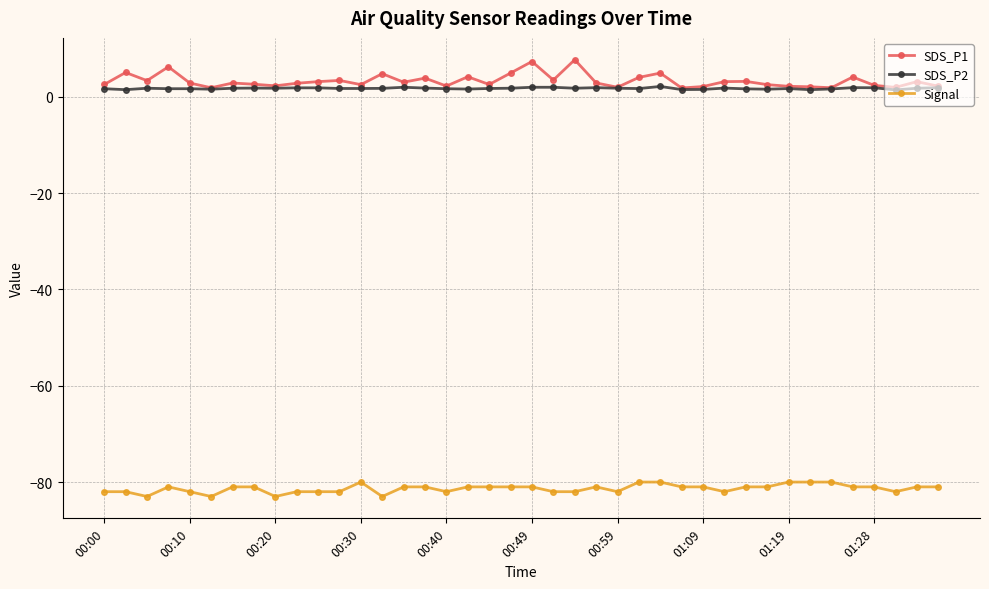

What is the greatest value displayed?

7.7